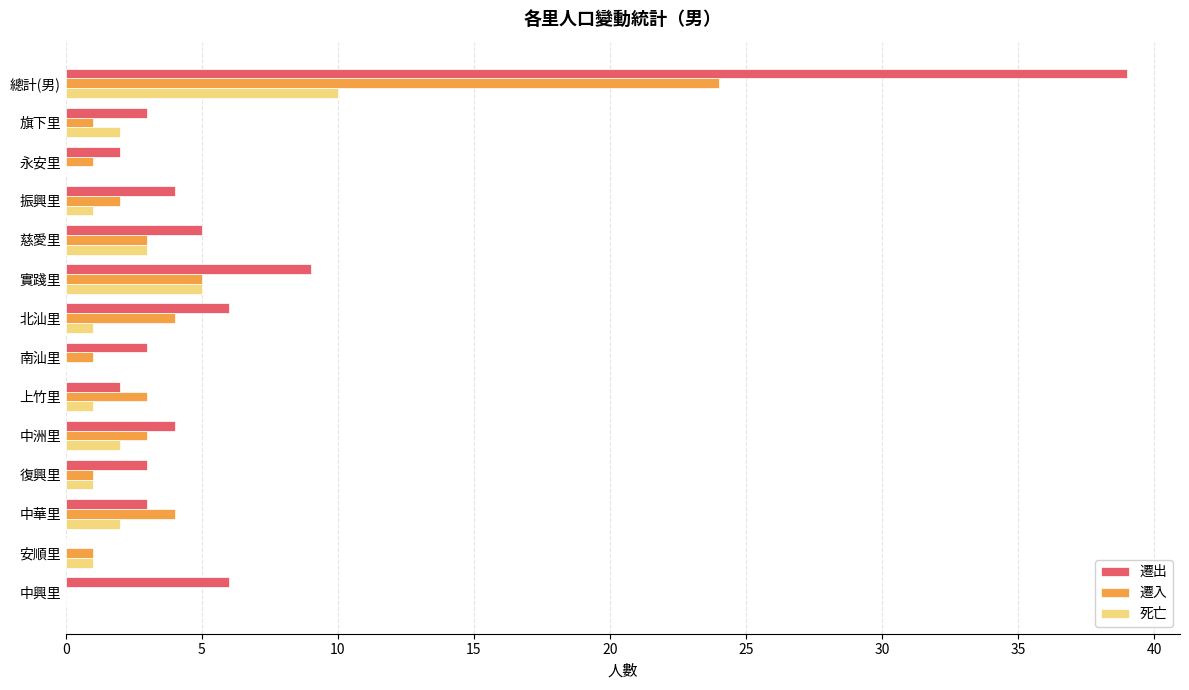

Count the number of categories in the chart.

14